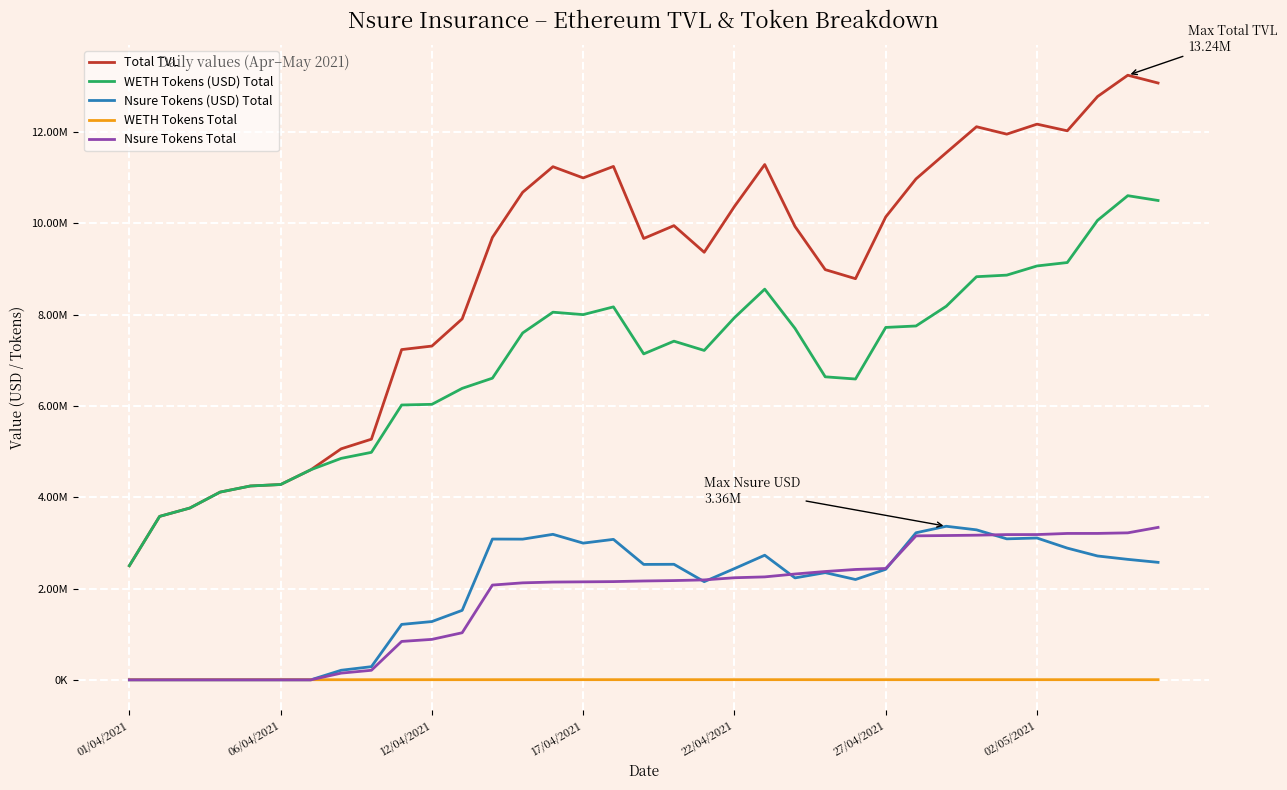

Is this an area chart (filled region under the line)?

No